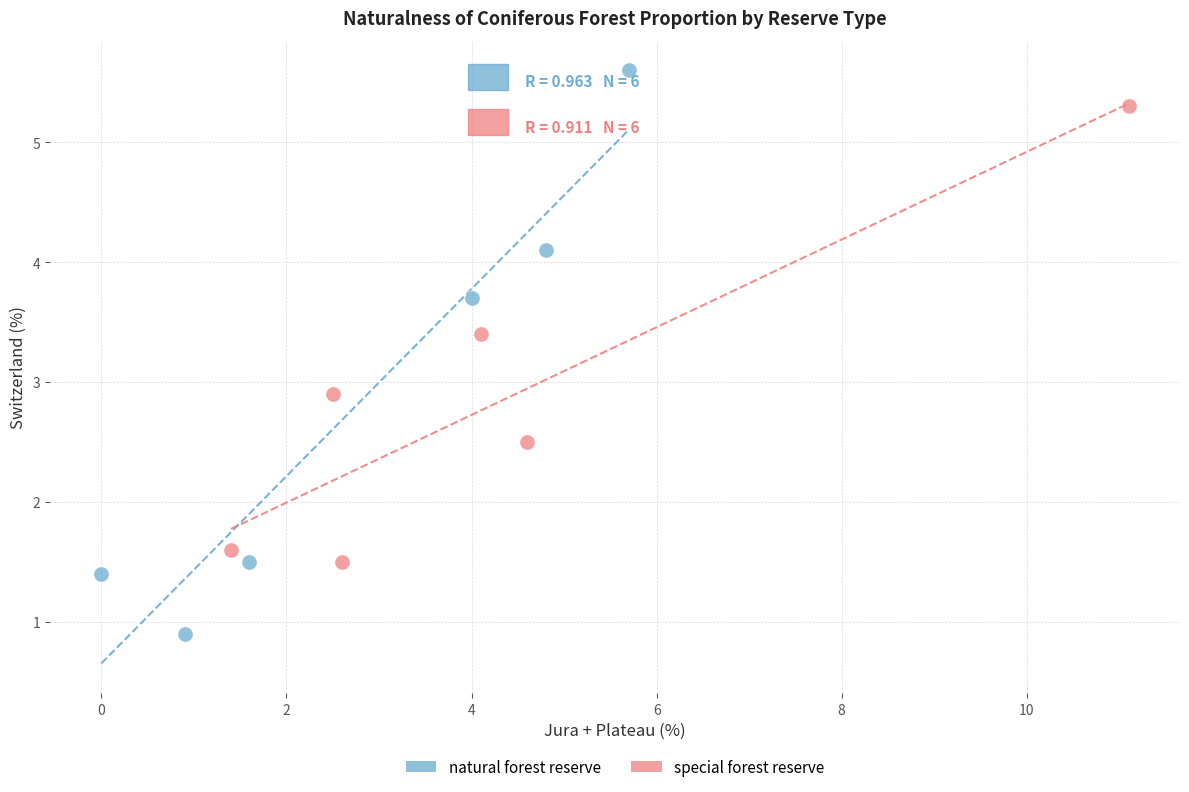

Which series reaches the maximum Y coordinate?

natural forest reserve